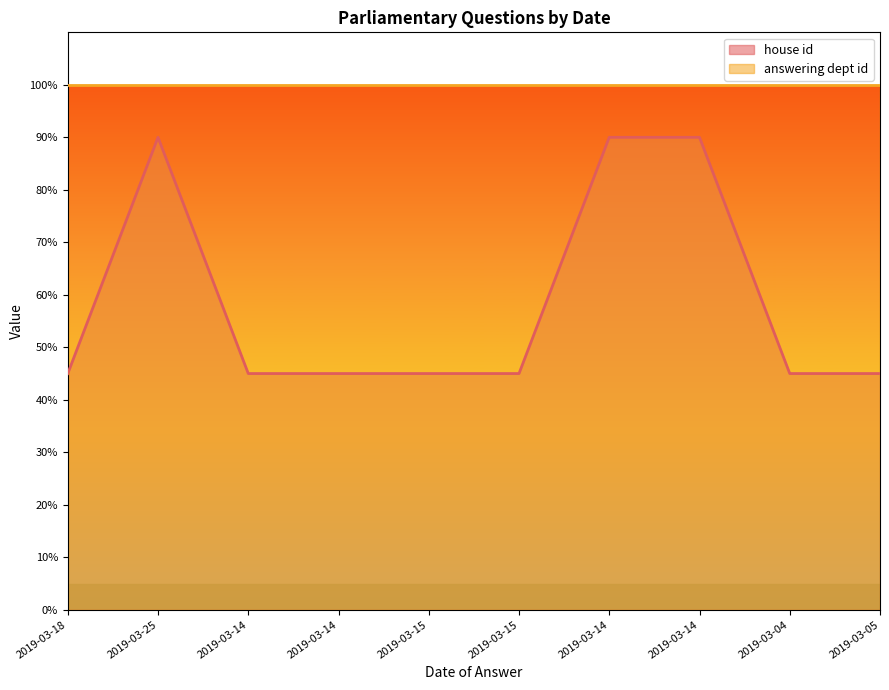

What is the label of the 2nd point from the left?

2019-03-25